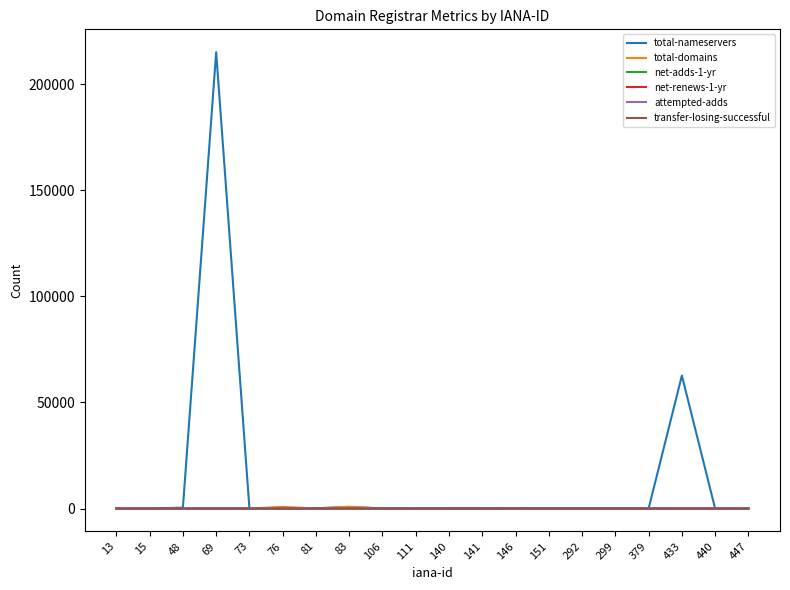

Which series has the largest total across all categories?

total-nameservers